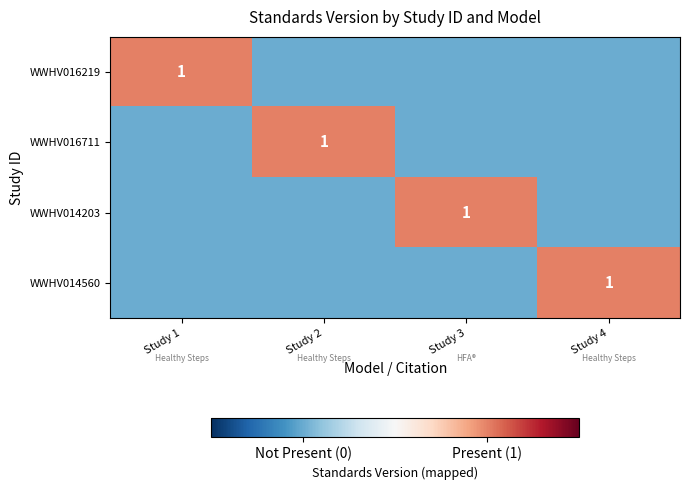

At which category is the sum across all series the highest?

Study 1